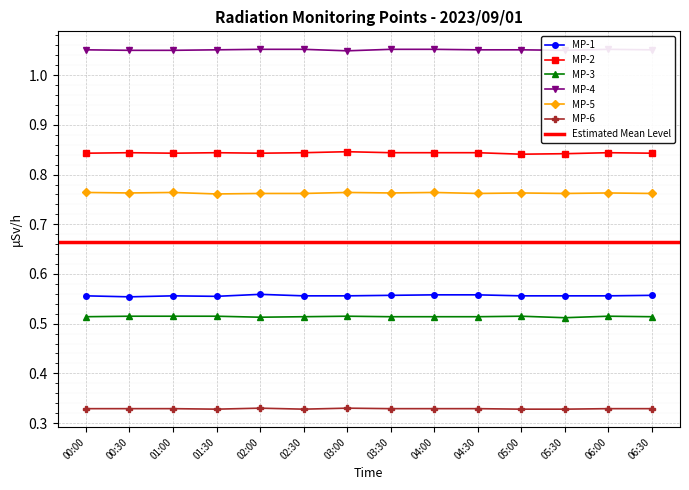

How many lines are shown in the chart?

6